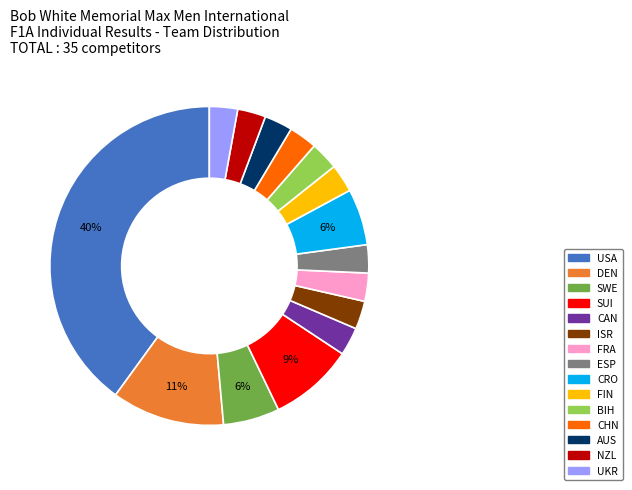

Which has a higher value, SUI or ISR?

SUI